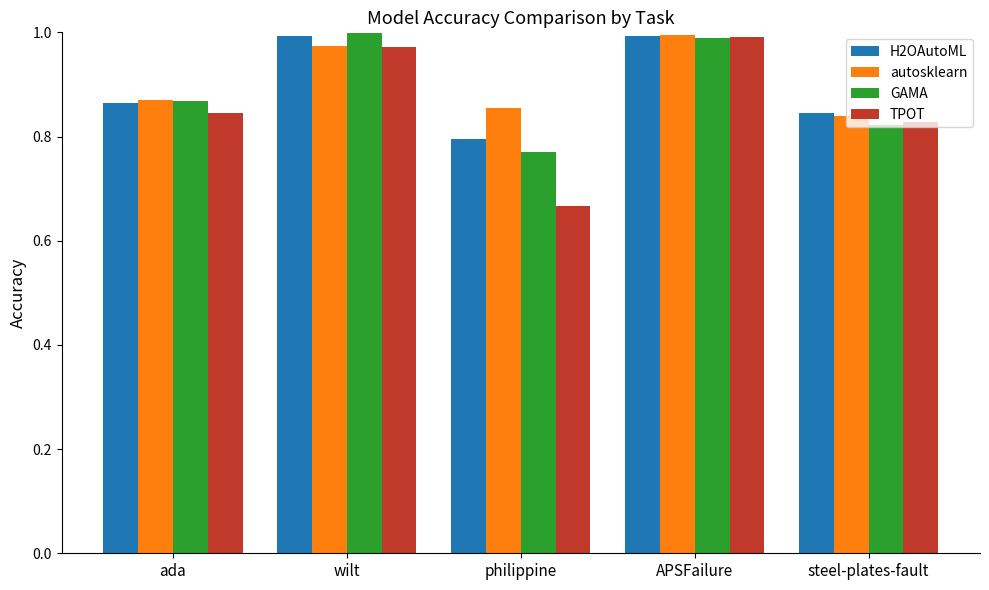

At which label does autosklearn reach its peak?

APSFailure